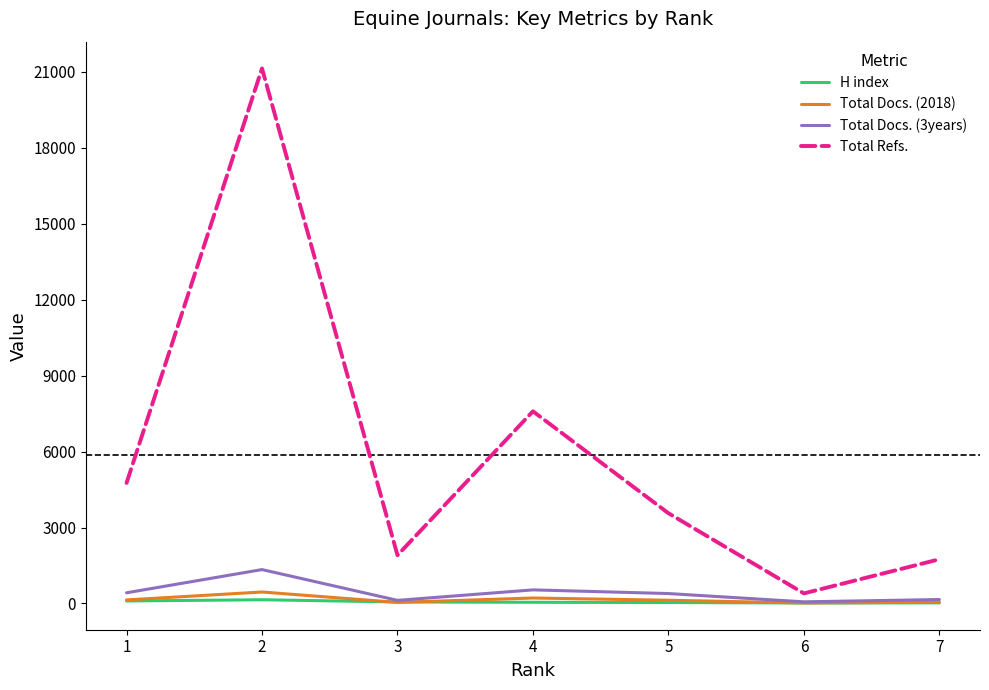

Does the chart display data point markers on the line(s)?

No